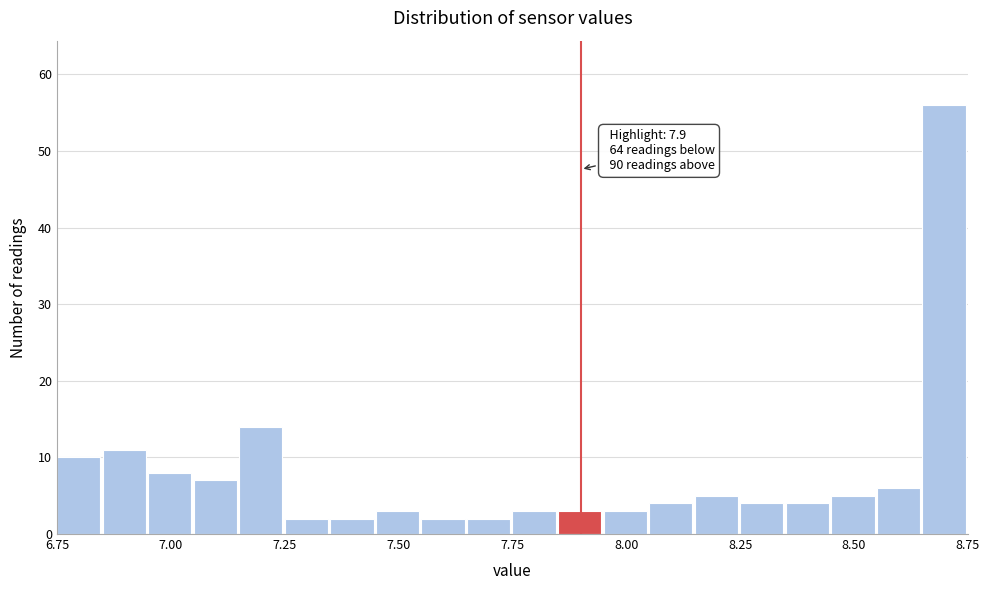

Around what value on the x-axis is the tallest bar? Give the approximate position of its centre, as read against the axis.

8.70